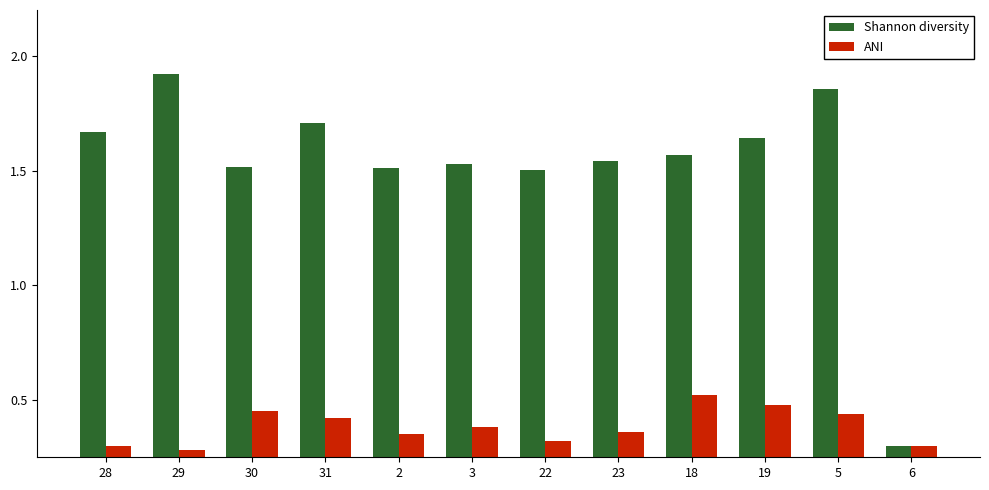

Is it true that Shannon diversity equals 0.4 at 6?

False